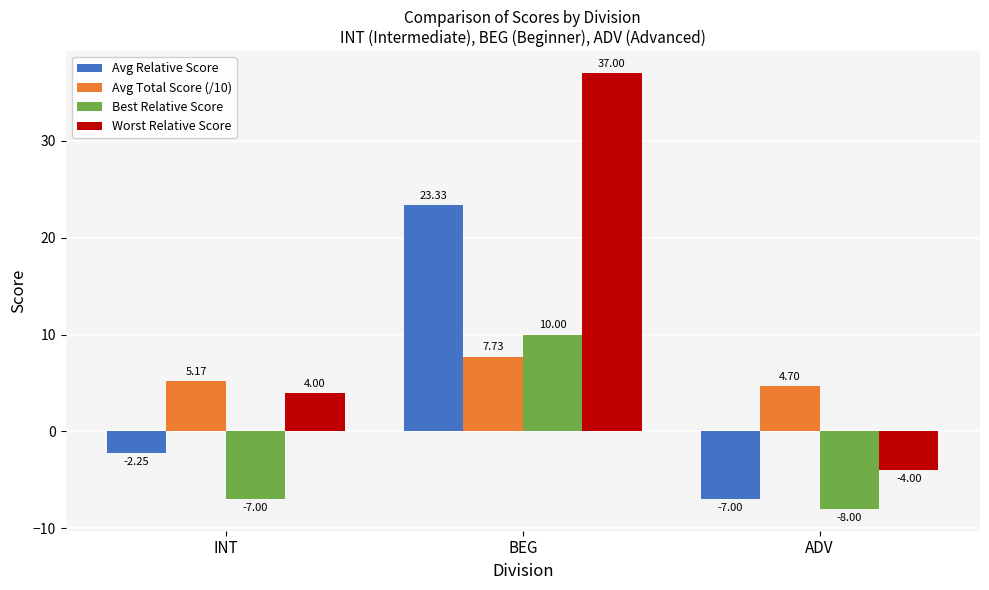

What is the total value across all series at ADV?

-14.3